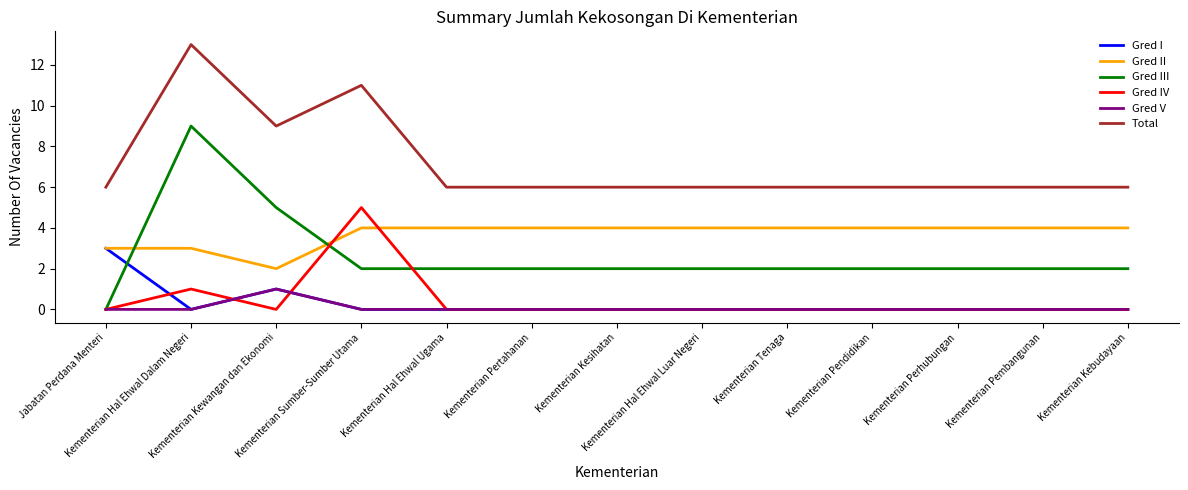

At which category is the sum across all series the highest?

Kementerian Hal Ehwal Dalam Negeri